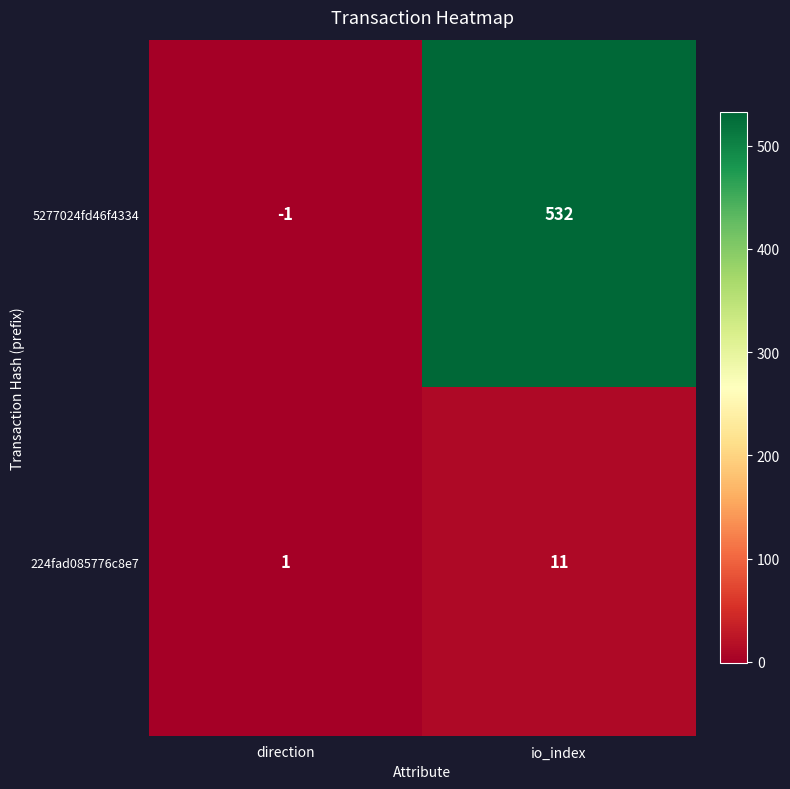

At io_index, list the series in order from smallest to largest.

224fad085776c8e7, 5277024fd46f4334